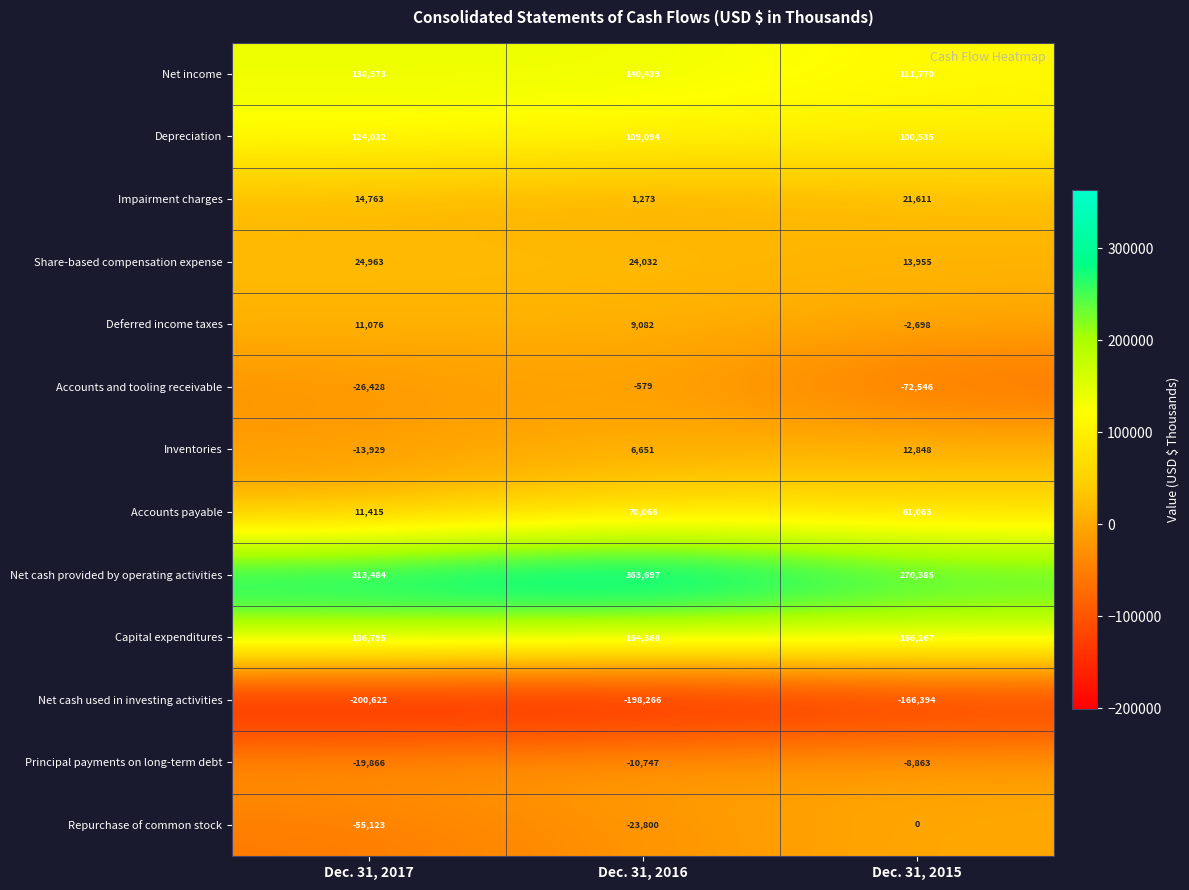

Which label corresponds to the smallest value in the chart?

Dec. 31, 2017